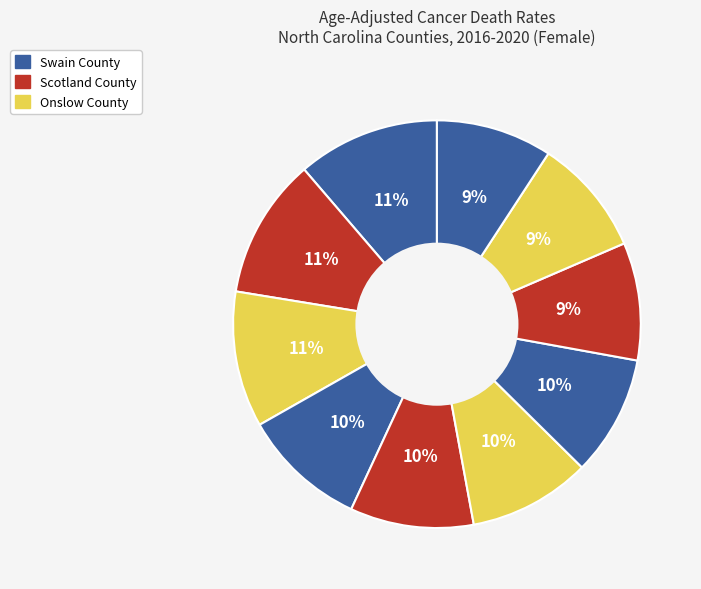

Count the number of slices in the pie.

10